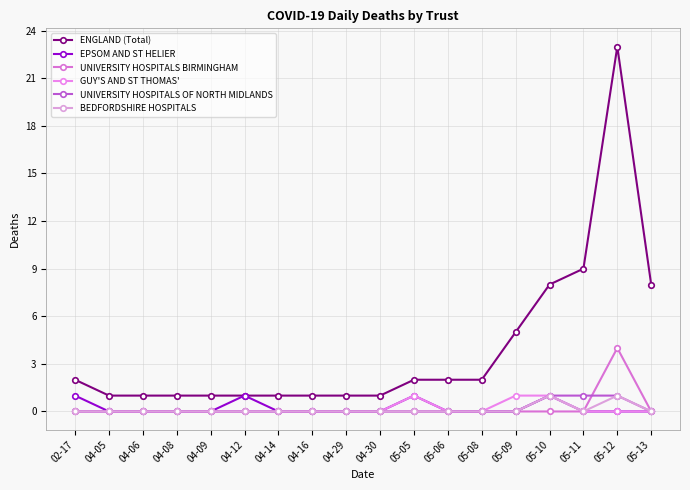

Where is ENGLAND (Total) nearest to the value 12?

05-11